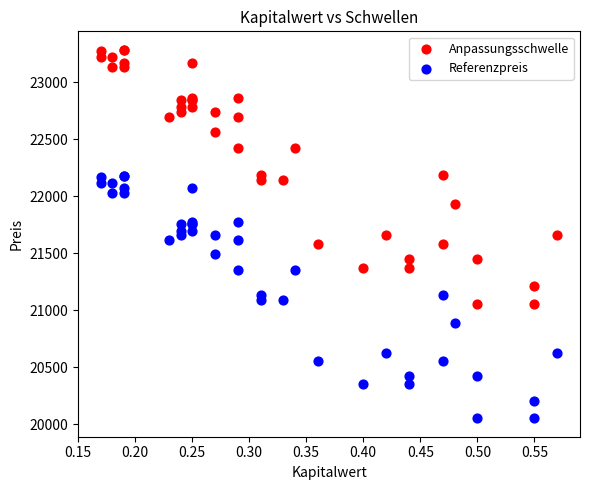

Which series reaches the maximum Y coordinate?

Anpassungsschwelle